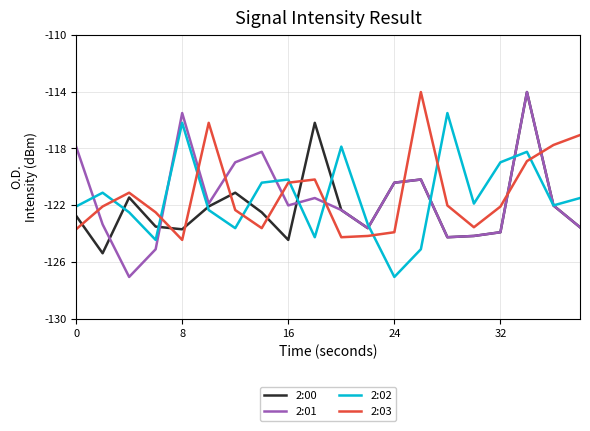

True or false: 2:03 and 2:00 cross at least once.

True